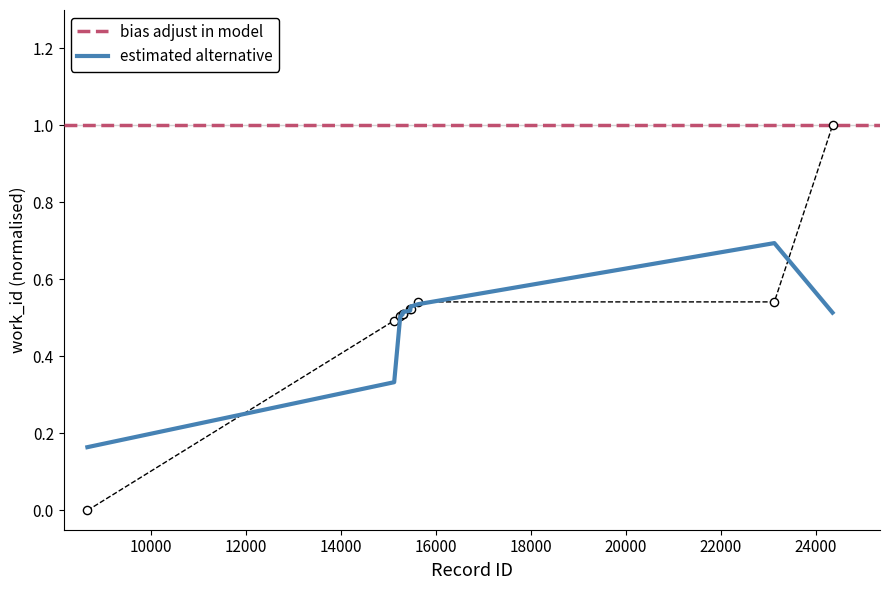

Between 15298 and 8658, which is larger?

15298